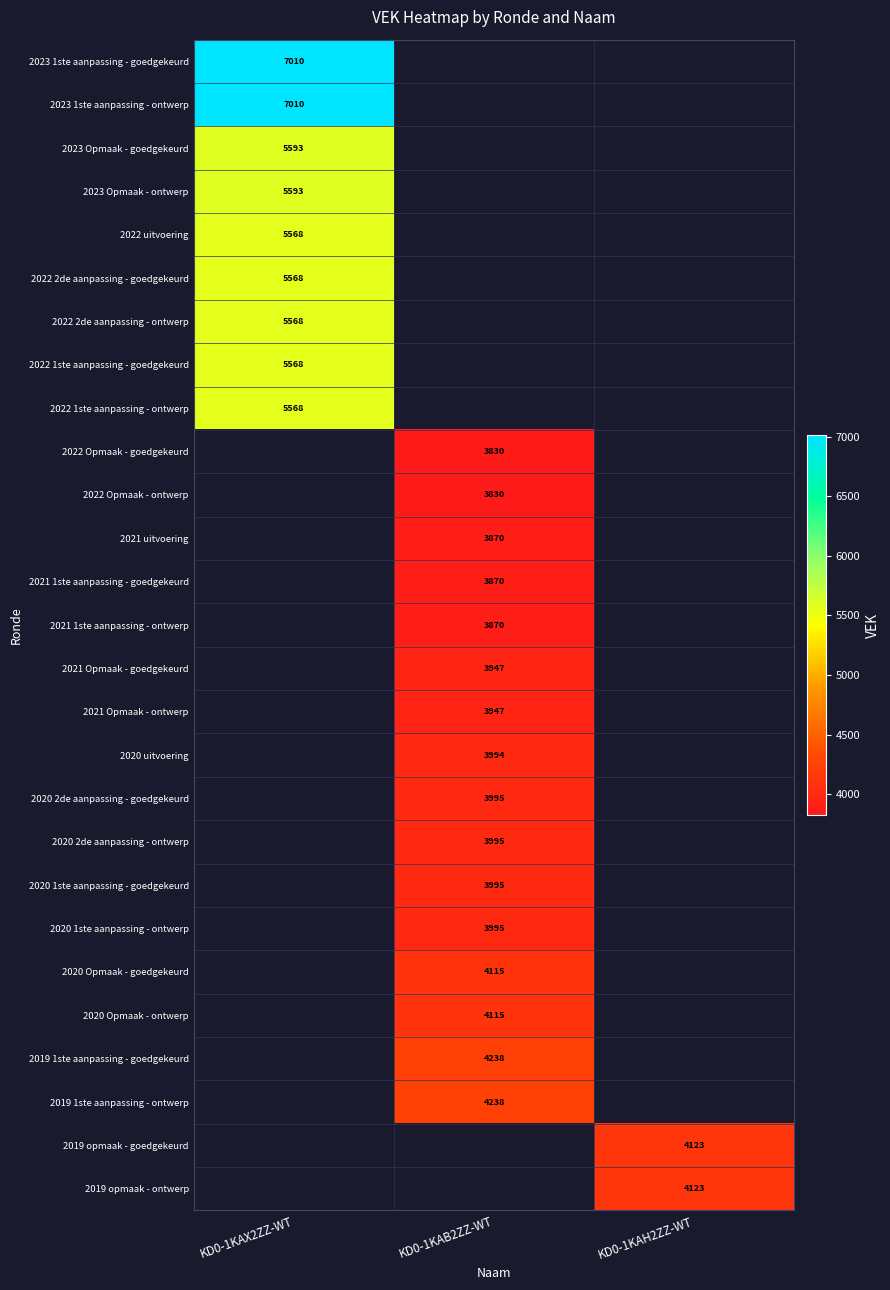

True or false: 2020 1ste aanpassing - goedgekeurd has a value of 3995 at KD0-1KAB2ZZ-WT.

True